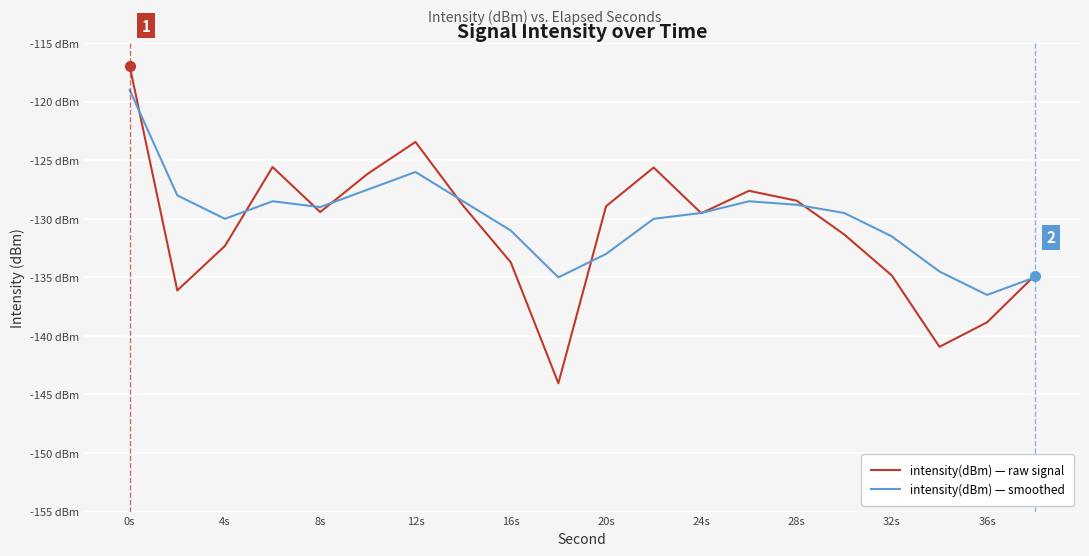

What are all the series names shown in the legend?

intensity(dBm) — raw signal, intensity(dBm) — smoothed